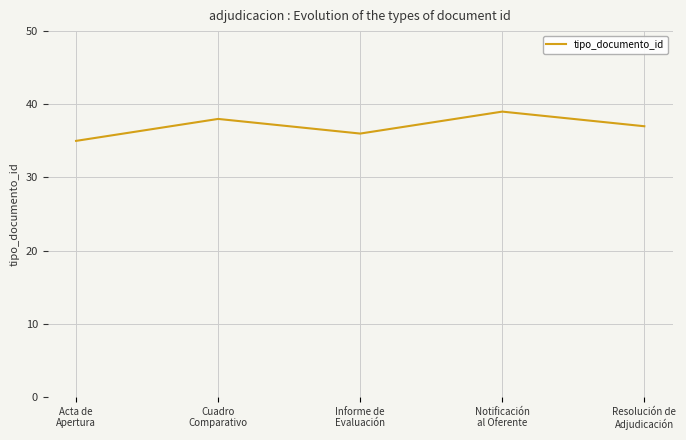

At which label is the value closest to 37?

Resolución de
Adjudicación